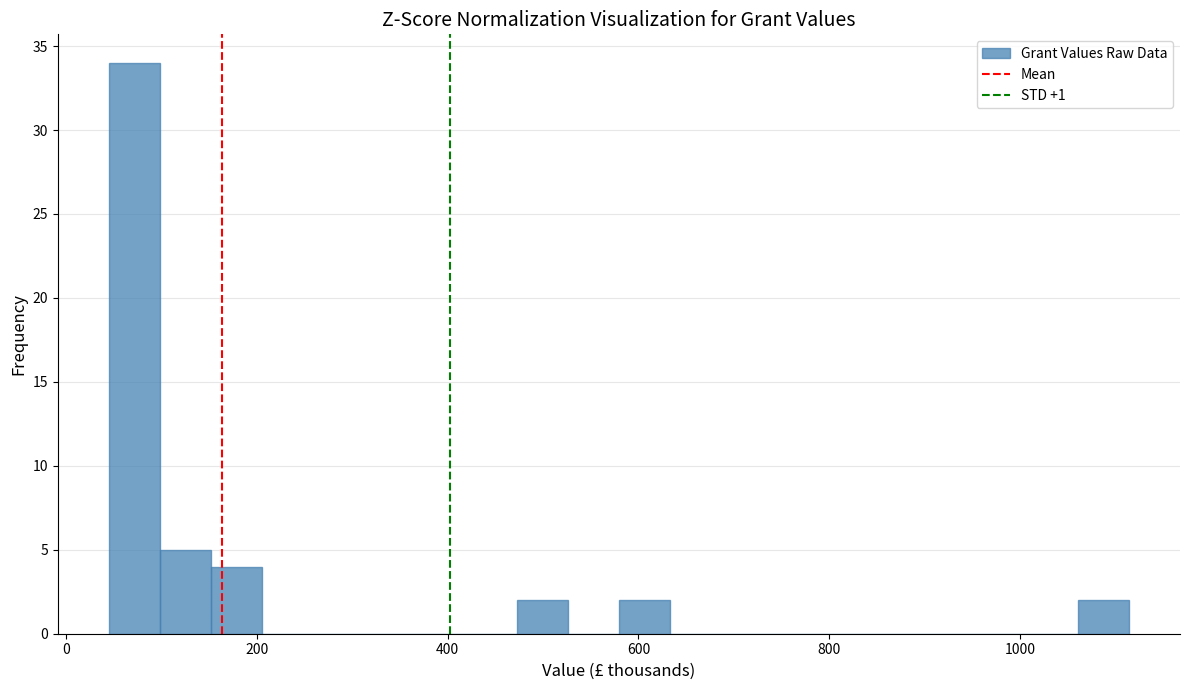

Around what value on the x-axis is the tallest bar? Give the approximate position of its centre, as read against the axis.

80